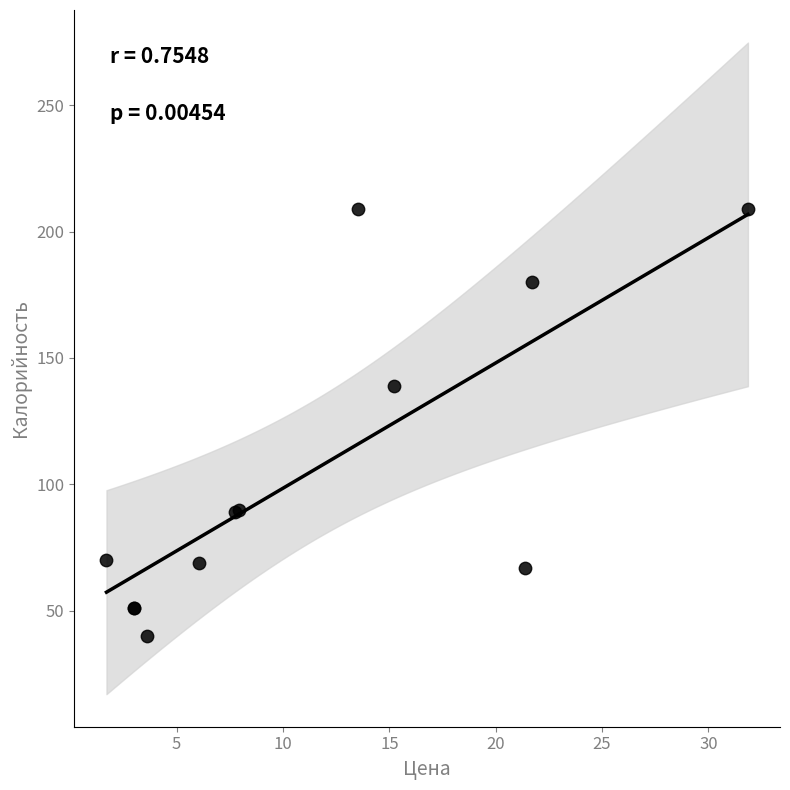

What Y value in the scatter plot is closest to 124?

139